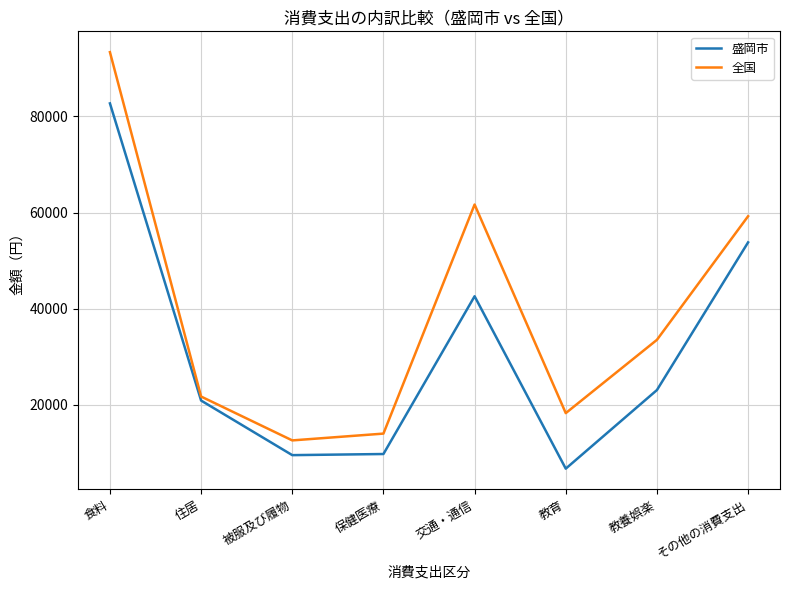

List the series in order of their overall mean, highest first.

全国, 盛岡市